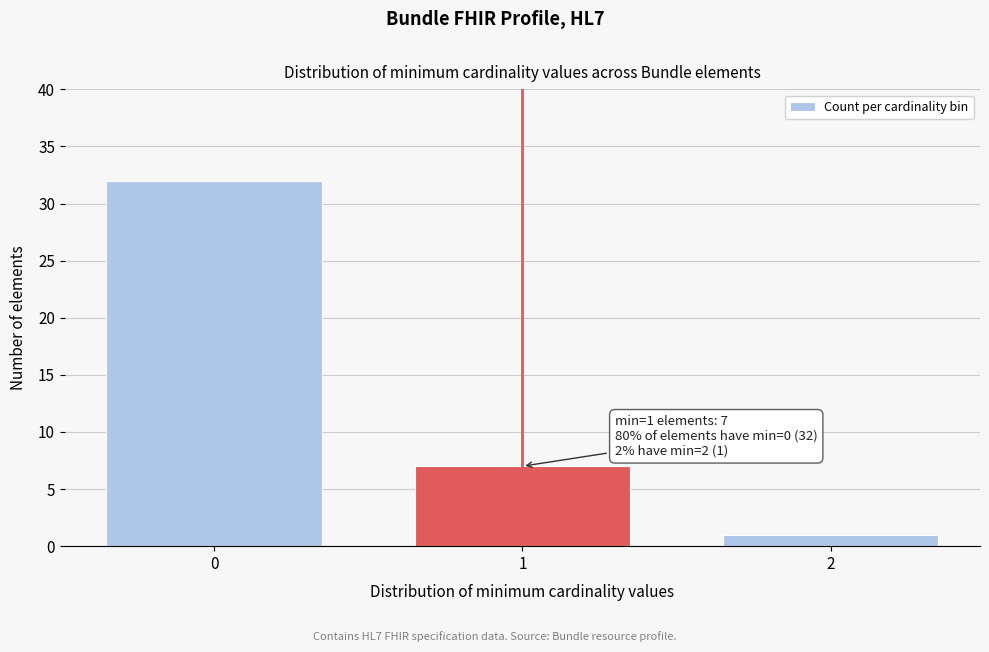

Reading left to right, list all the values displayed in this chart.

32	7	1